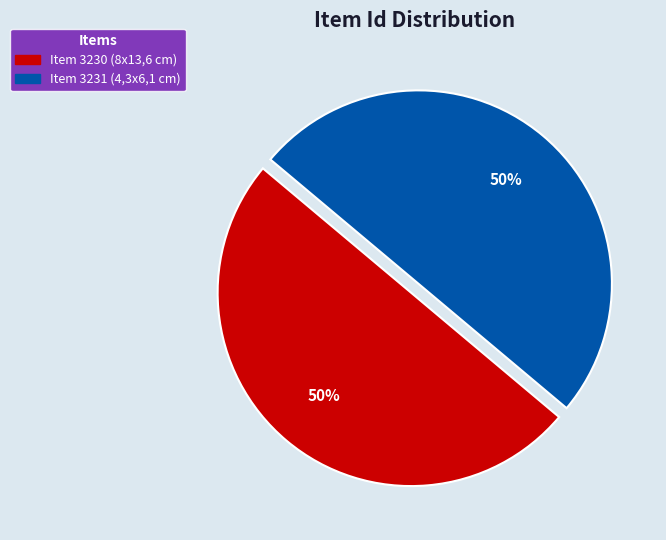

To the nearest percent, what is the average slice percentage?

50%